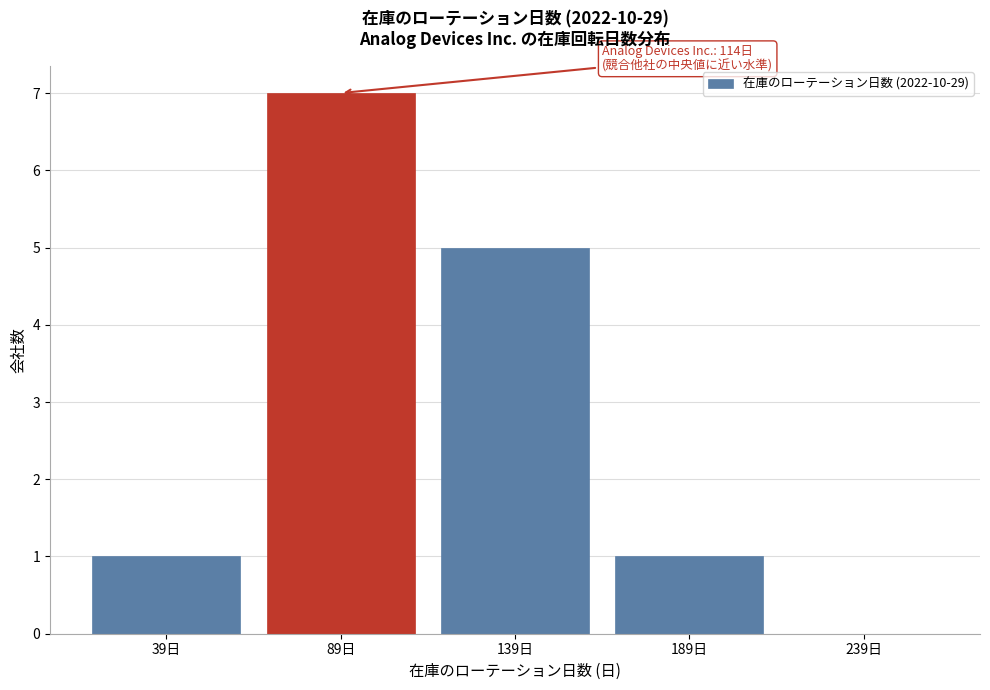

Reading left to right, list all the values displayed in this chart.

39日=1	89日=7	139日=5	189日=1	239日=0